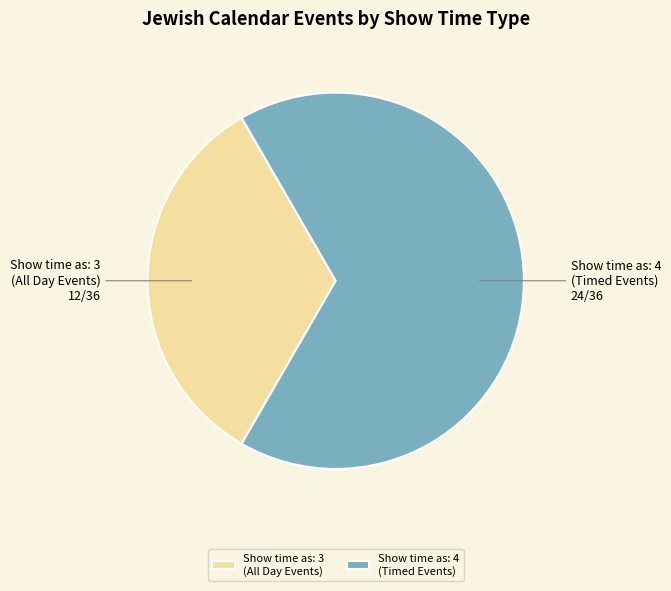

Which category has the smallest portion of the pie?

Show time as: 3 (All Day Events)